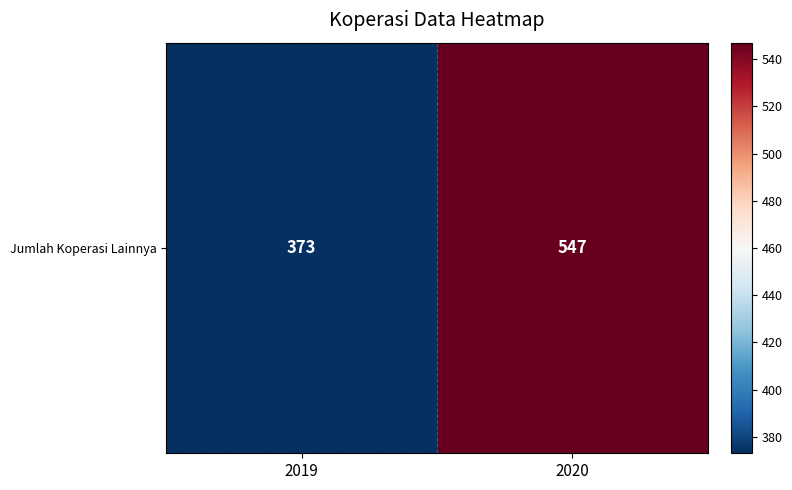

Reading right to left, what are all the values shown in this chart?

547	373